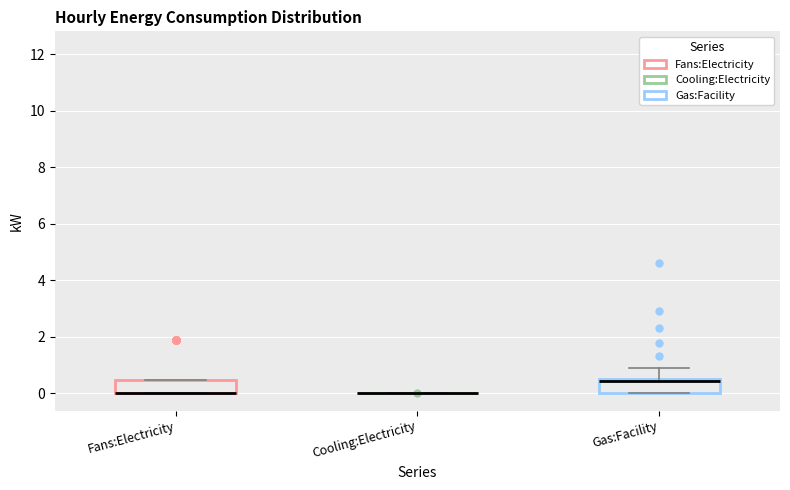

Reading left to right, read every box against the y-axis: the position of its median line, the range the box covers, and the ends of its whiskers. The values are not printed on the chart, so give them approximately, as read against the axis.

Fans:Electricity: median 0.0 (drawn on the box's lower edge), box 0.0 to 0.4, whiskers 0.0 to 0.4
Cooling:Electricity: box collapsed to a line at 0.0, whiskers 0.0 to 0.0
Gas:Facility: median 0.4, box 0.0 to 0.6, whiskers 0.0 to 0.8